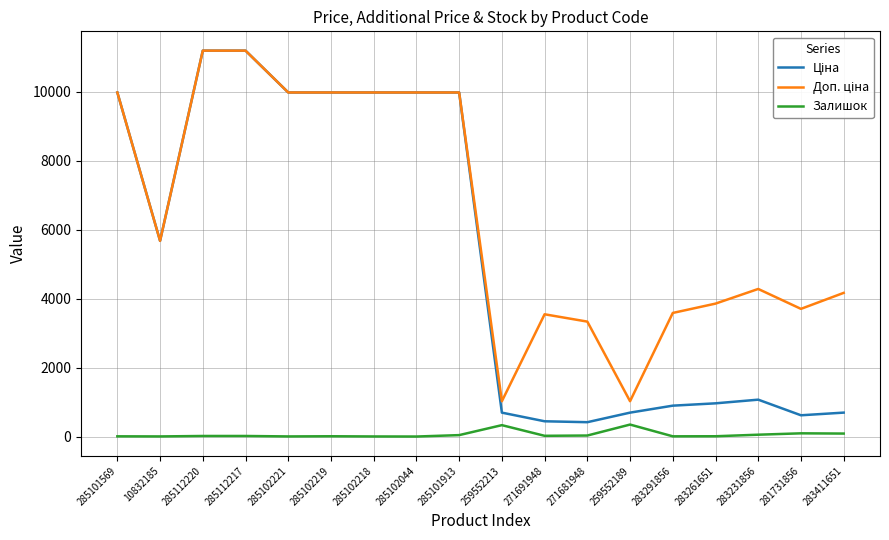

The Залишок series shows 17.0 at 285112217. True or false?

True